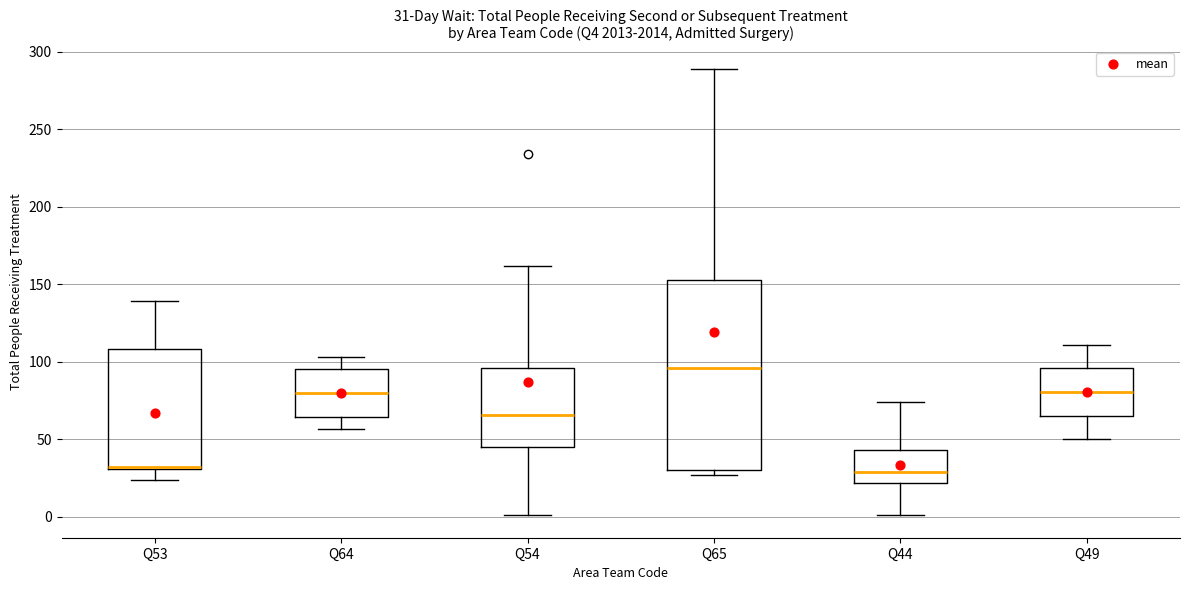

Which box is the tallest, from its lower edge to its upper edge?

Q65